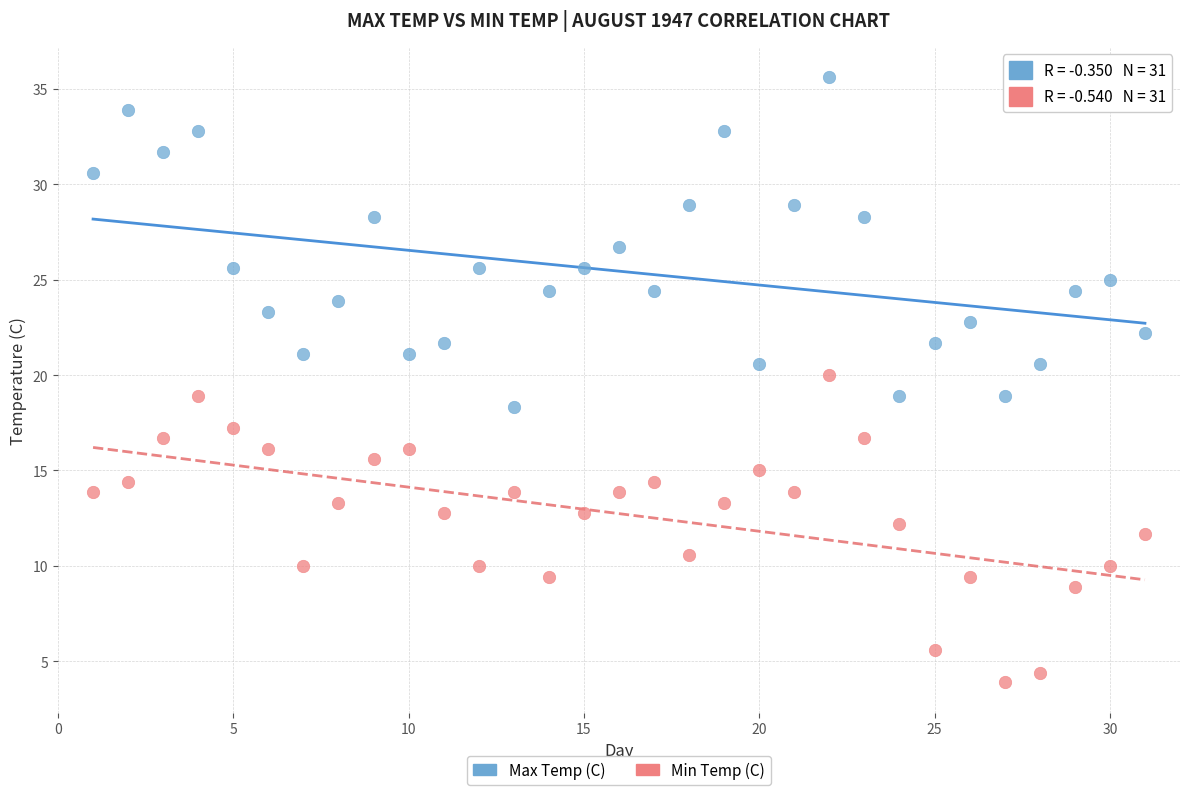

Across all data points, what is the range of Y values (max minus min)?

31.7